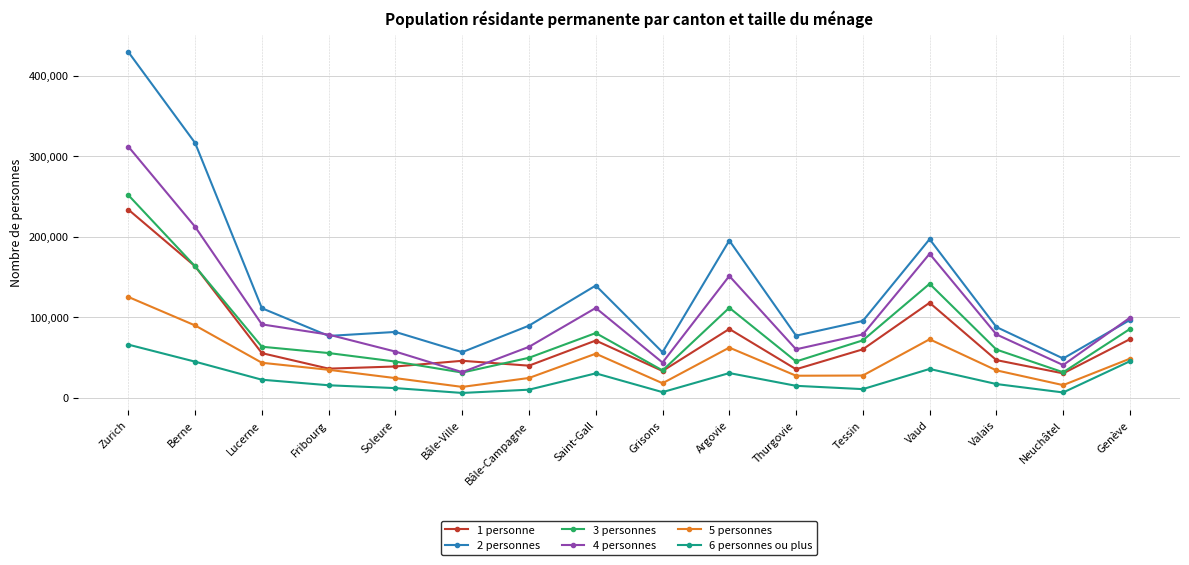

Is it true that 5 personnes equals 78843 at Saint-Gall?

False